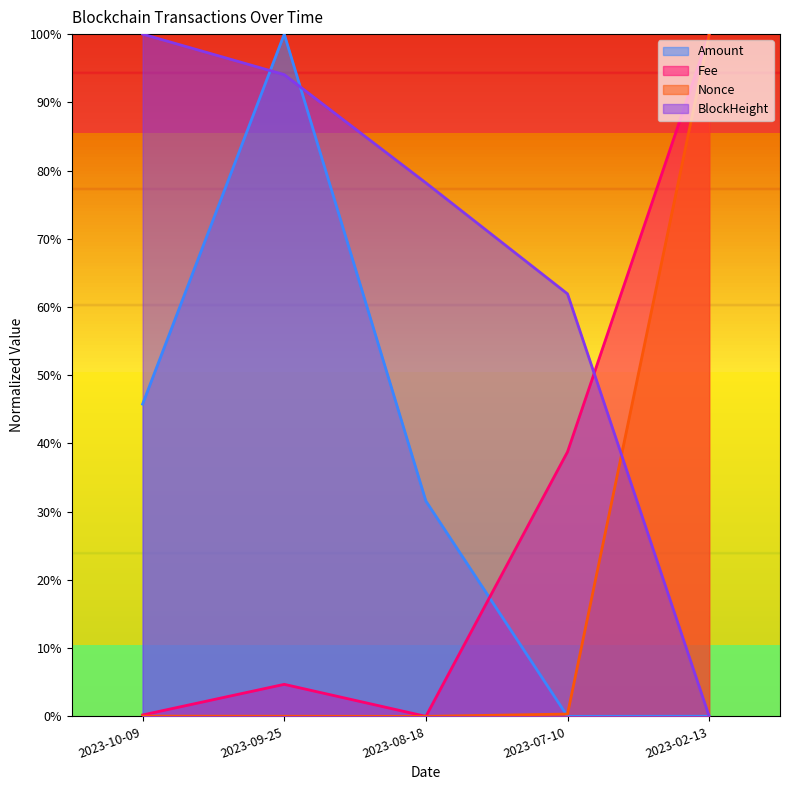

What is the approximate value of Fee at 2023-02-13?

1.0